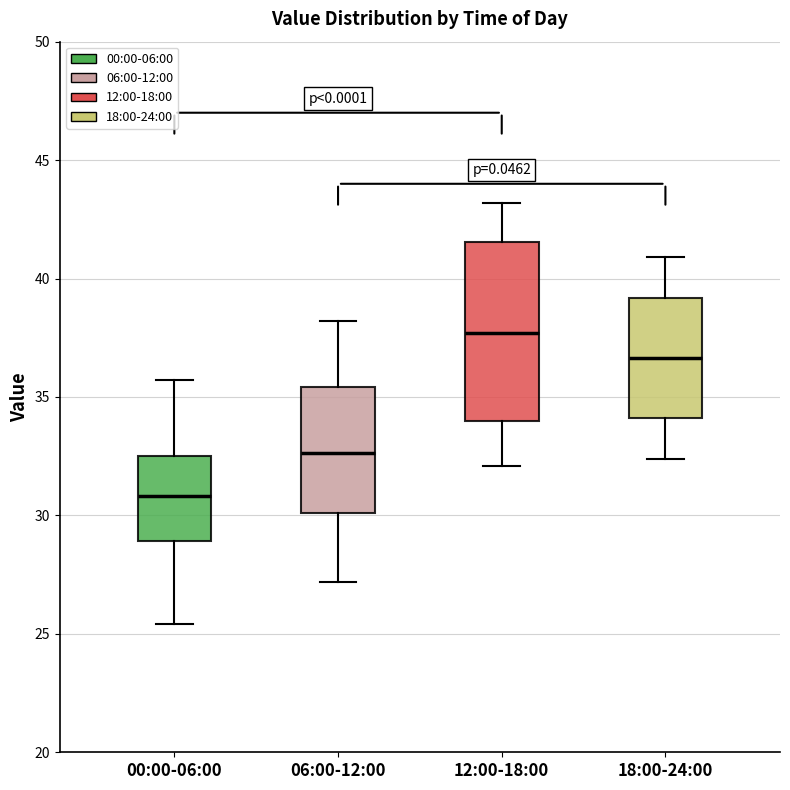

Which box has the highest median line?

12:00-18:00